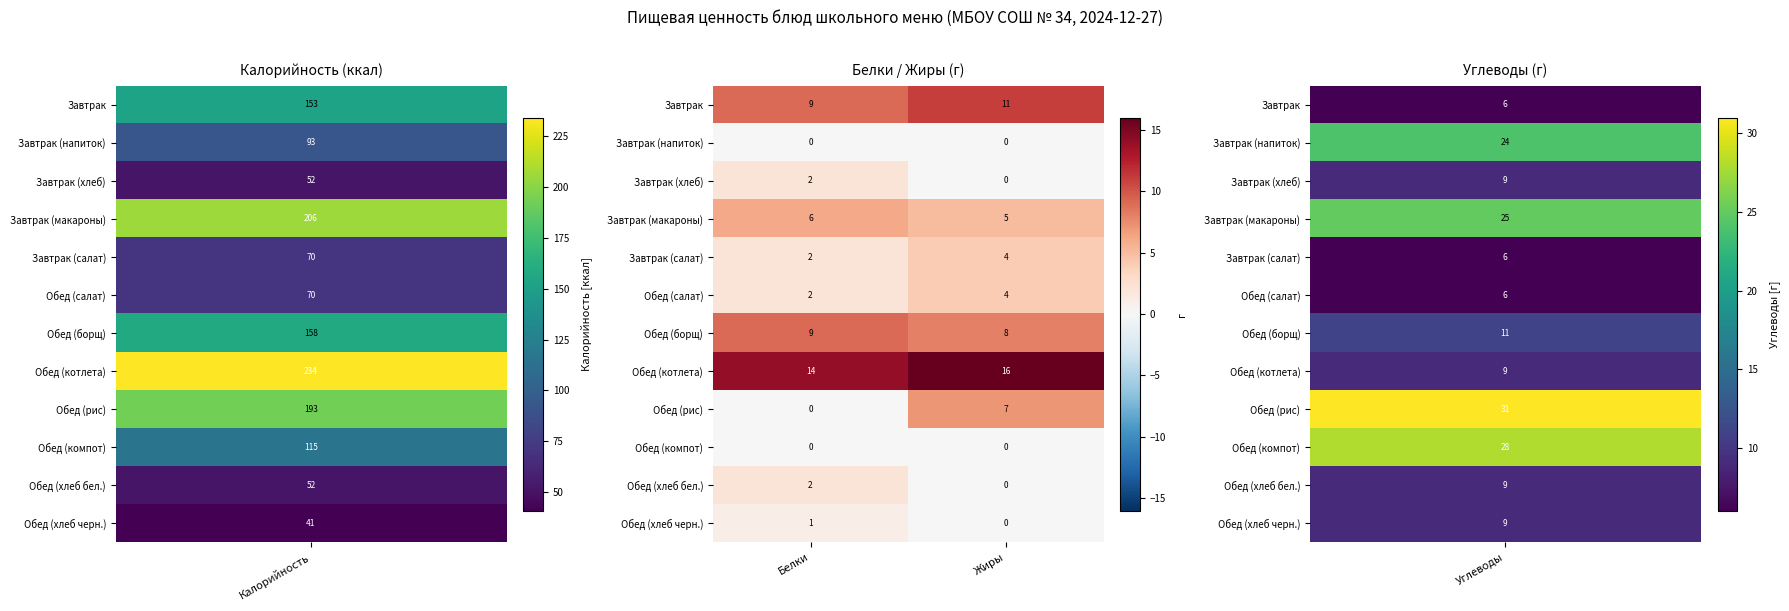

The value of Завтрак (хлеб) at Жиры is 1. True or false?

False